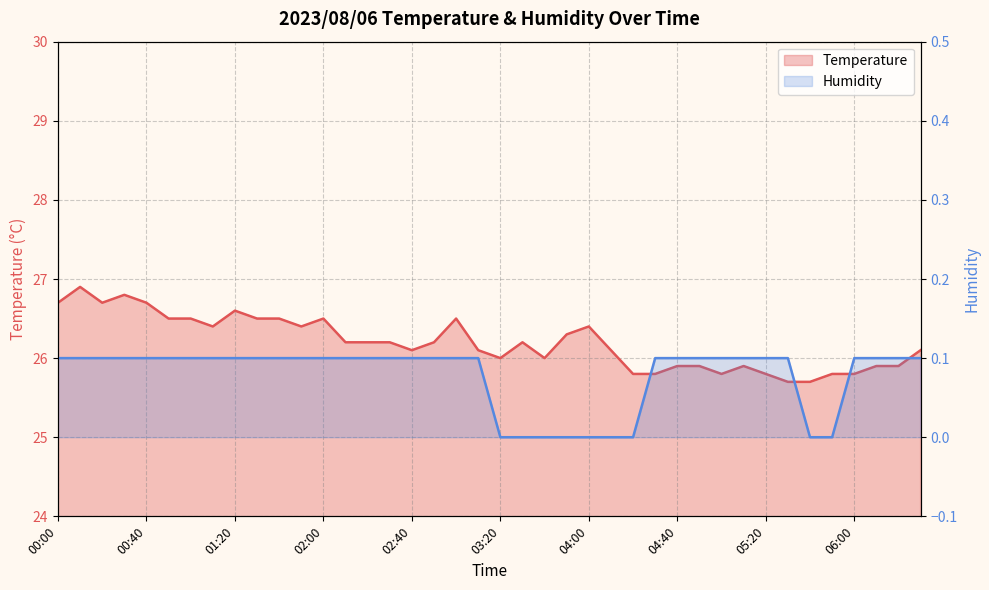

What is the label of the 16th point from the right?

04:00